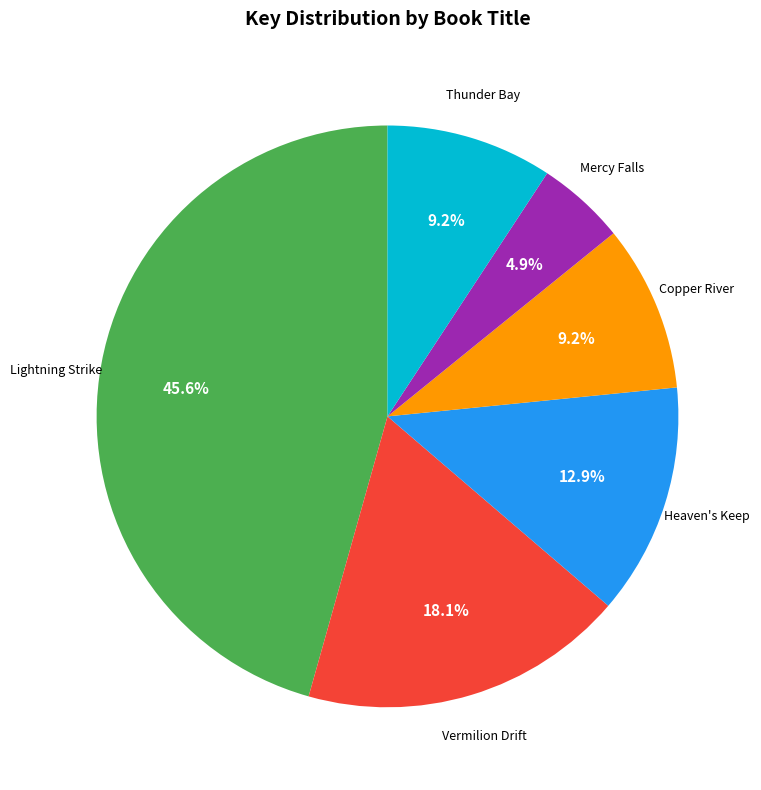

Is there a majority slice in this chart?

No